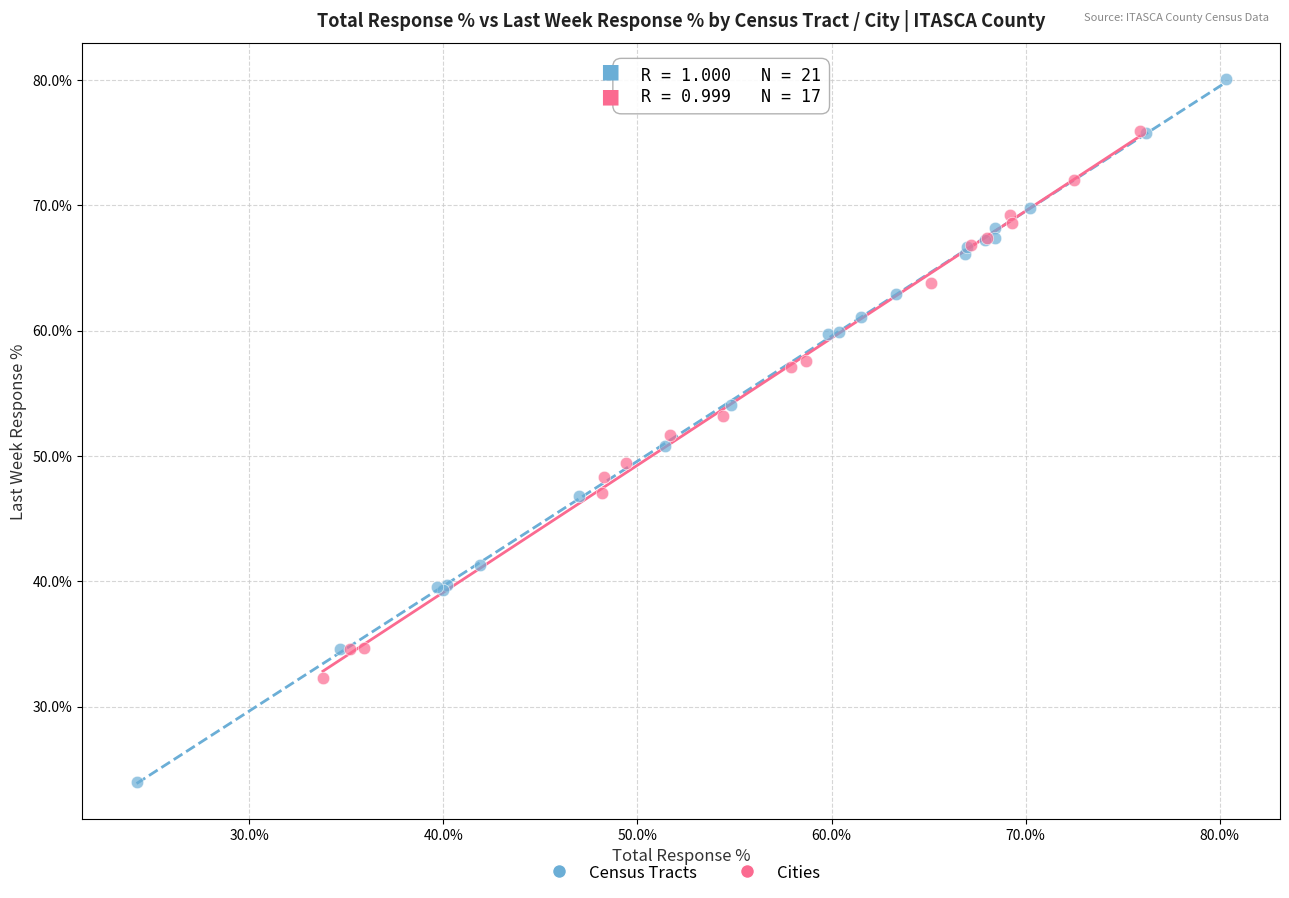

What are all the series names shown in the legend?

Census Tracts, Cities